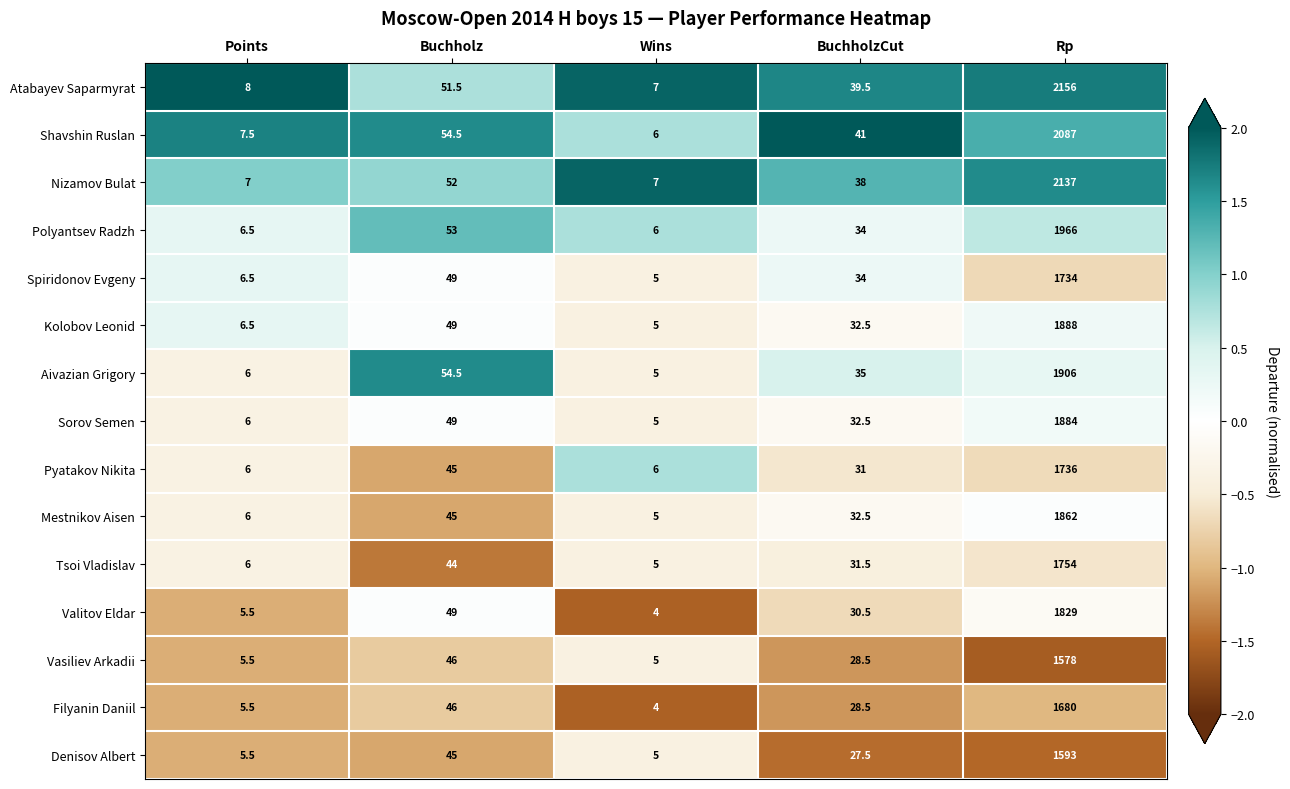

At which category is the sum across all series the highest?

Rp